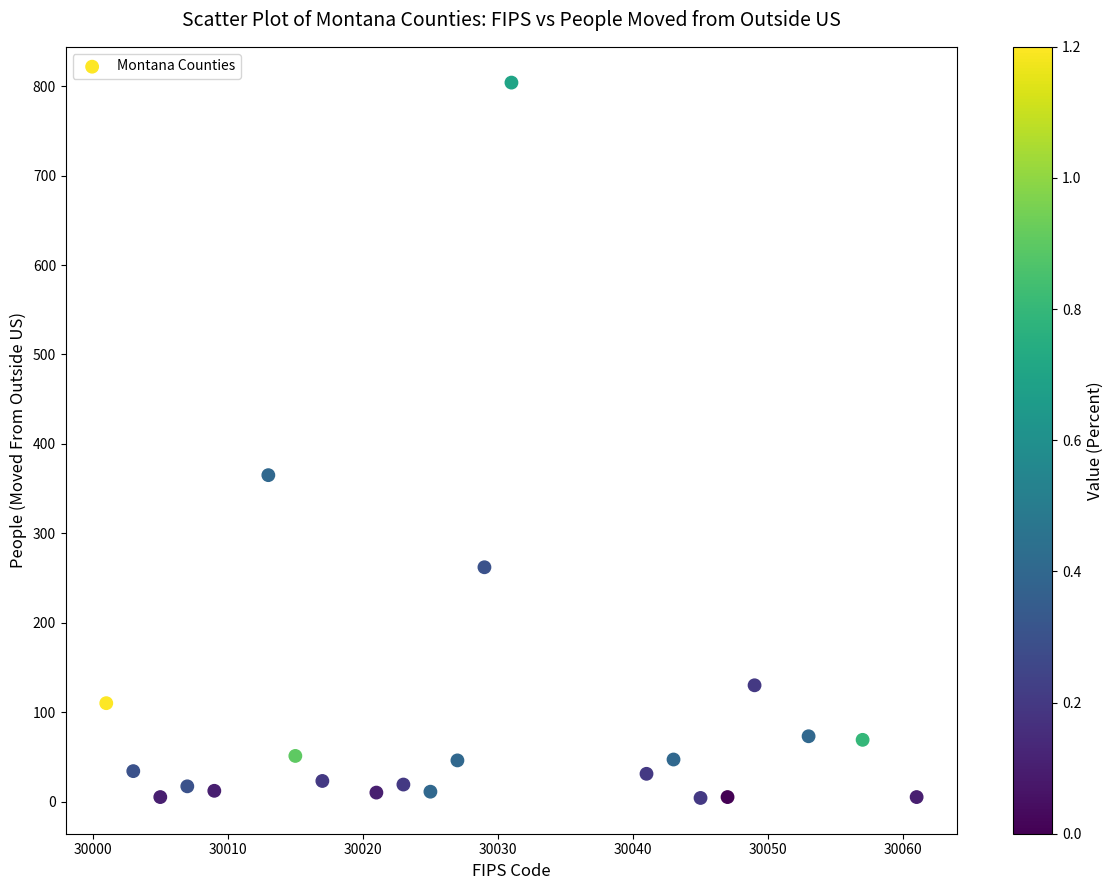

What Y value in the scatter plot is closest to 404?

365